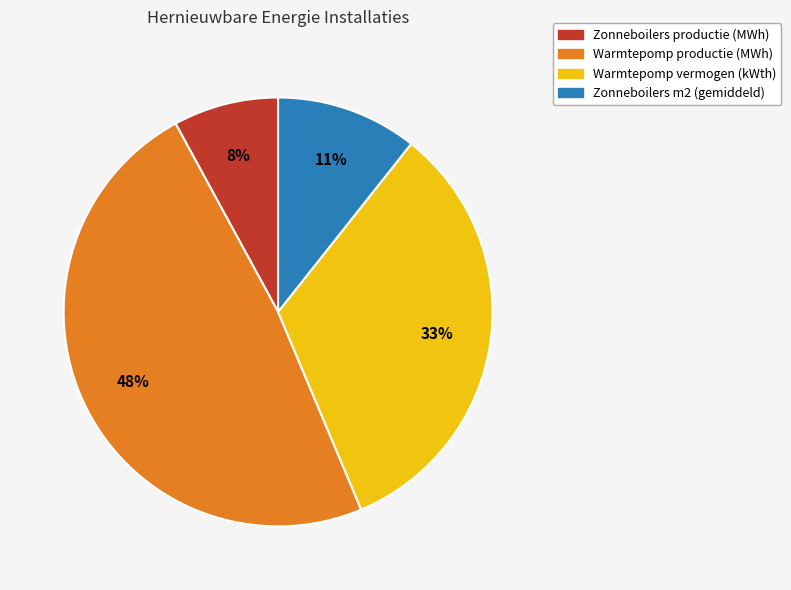

How many segments does this pie chart have?

4